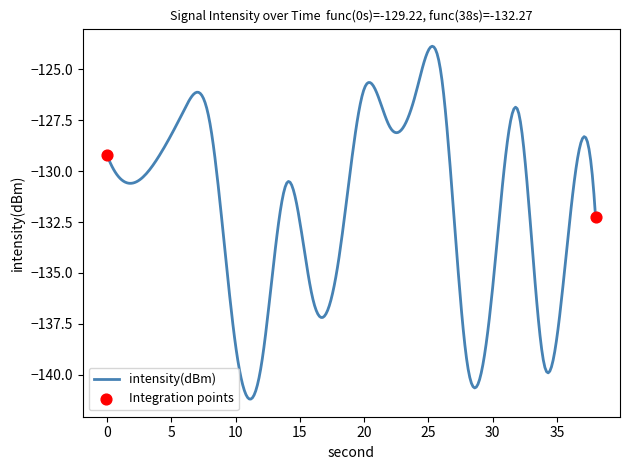

What is the difference between the maximum and minimum values?

17.3